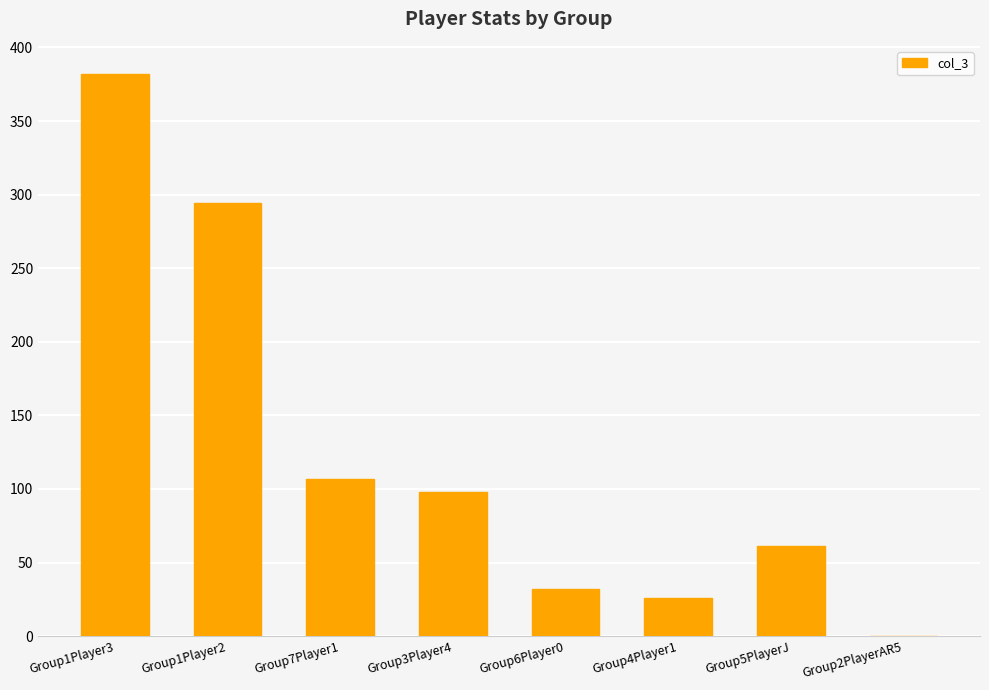

Is it true that the value at Group1Player3 is 182?

False